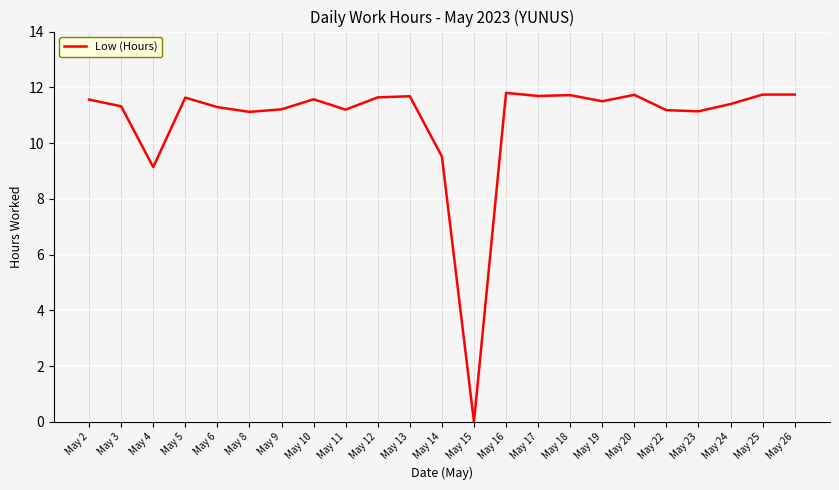

What is the change in value from May 15 to May 19?

+11.5